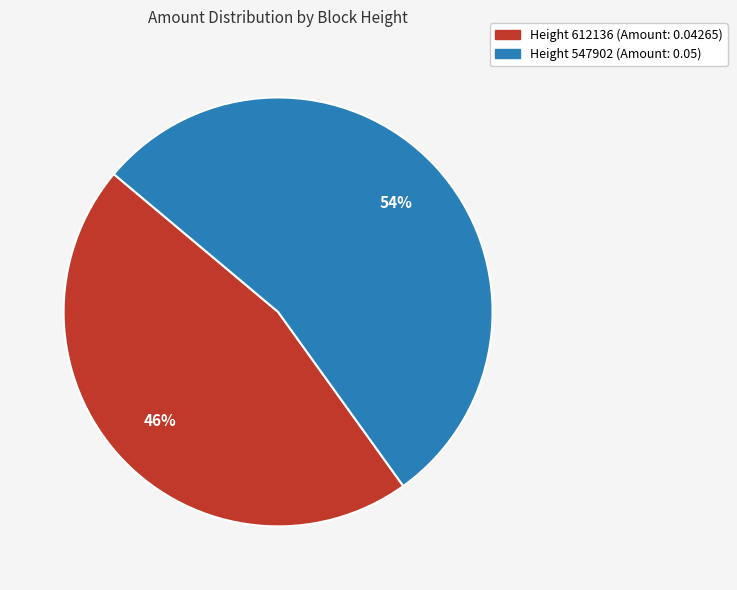

To the nearest percent, what is the average slice percentage?

50%